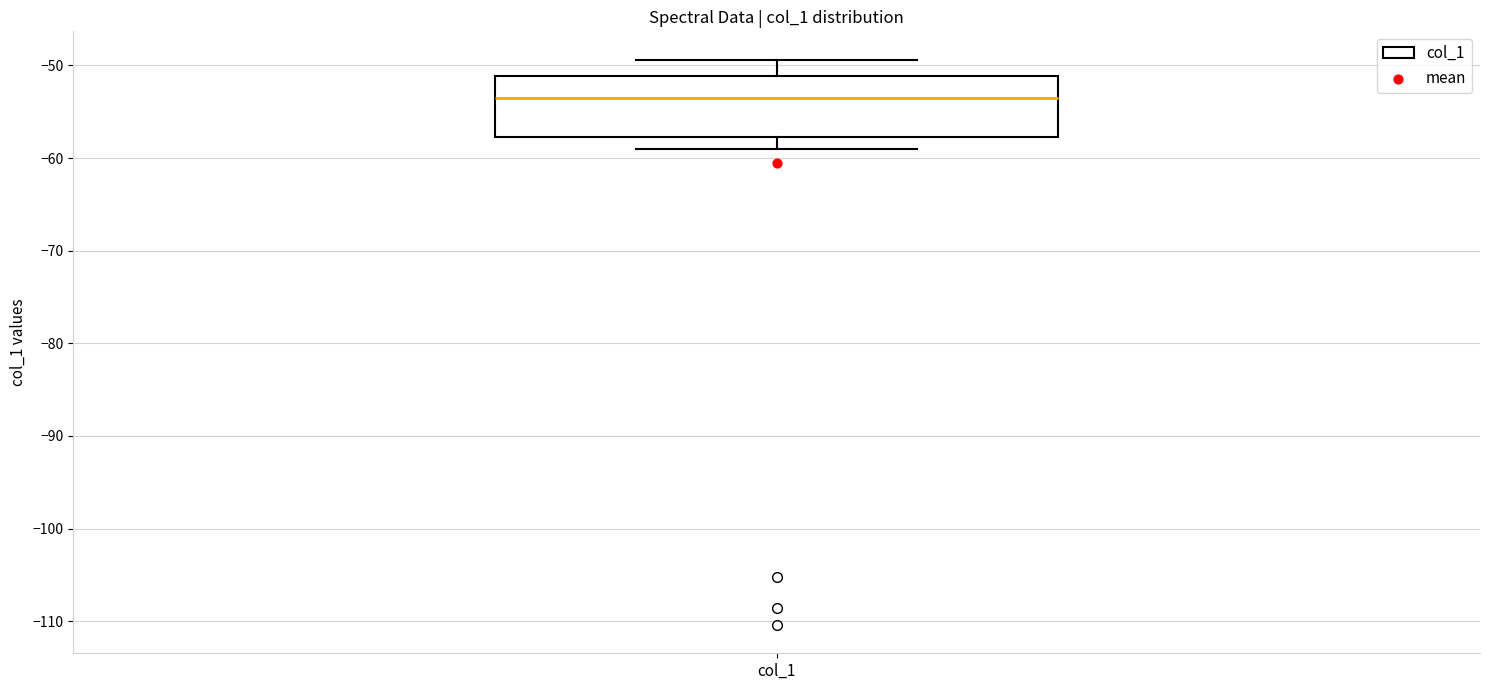

Read this box plot against the y-axis: the position of the median line, the range covered by the box, and the ends of both whiskers. The values are not printed on the chart, so give them approximately, as read against the axis.

median -53, box -58 to -51, whiskers -59 to -49